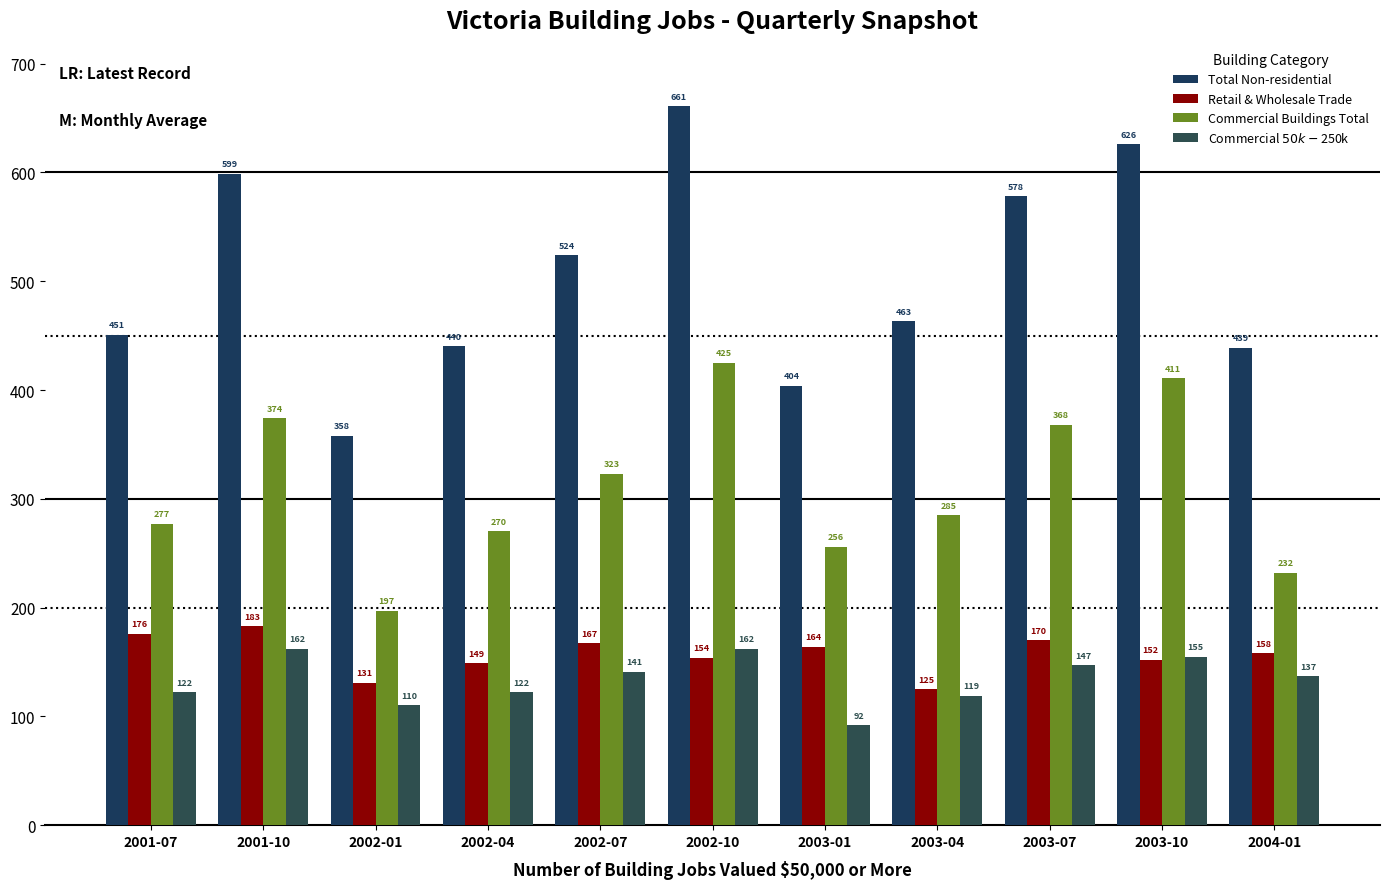

What is the sum of all Total Non-residential values?

5543